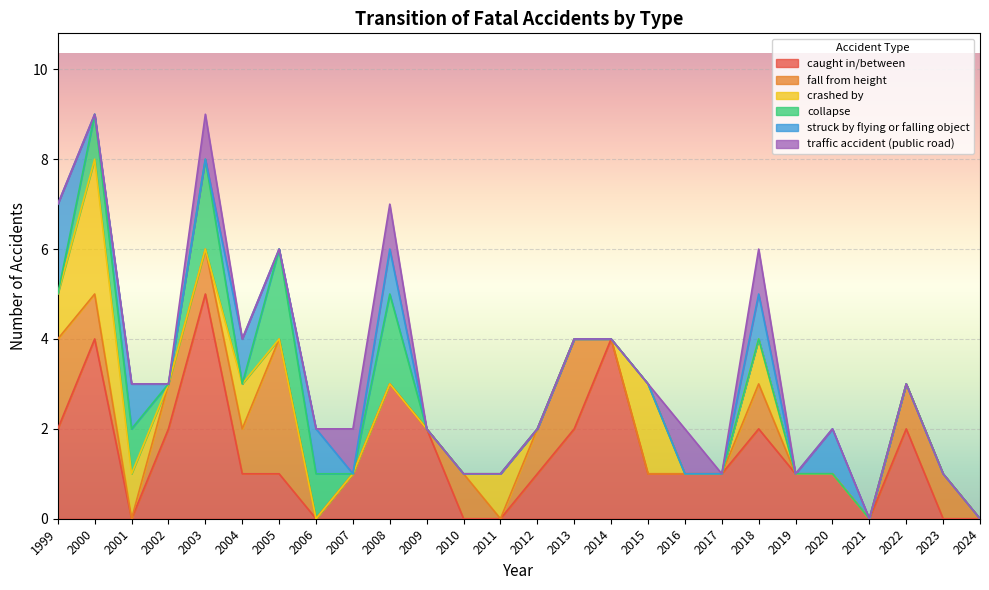

Which series has the widest spread of values?

caught in/between